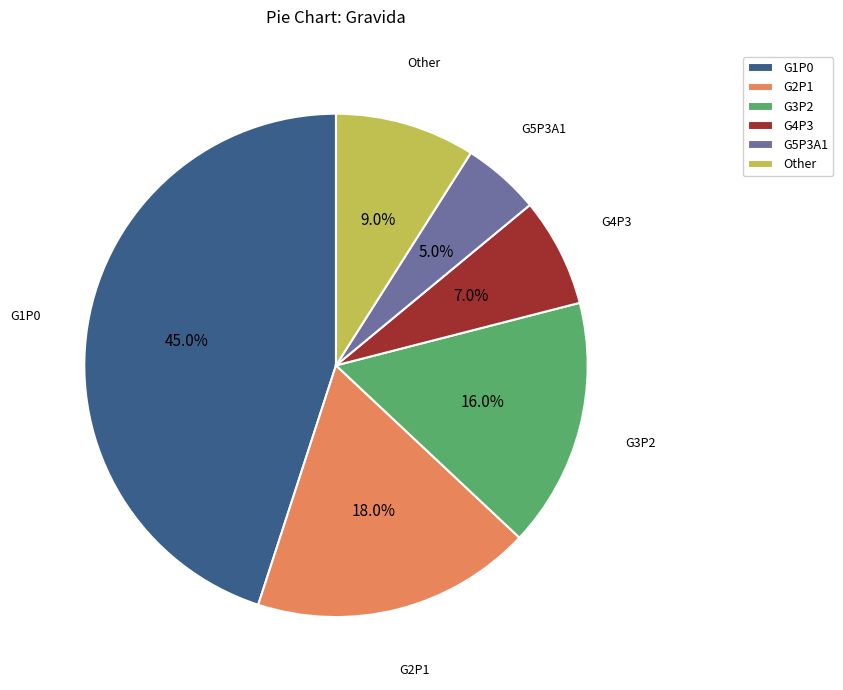

What portion of the pie excludes G3P2?

84.0%